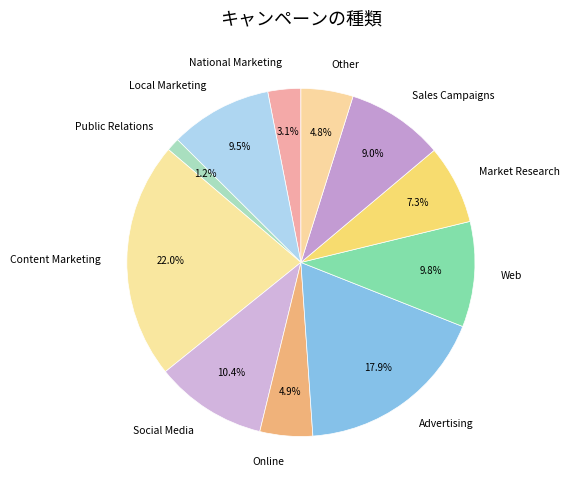

How much of the chart is everything except Public Relations?

98.8%